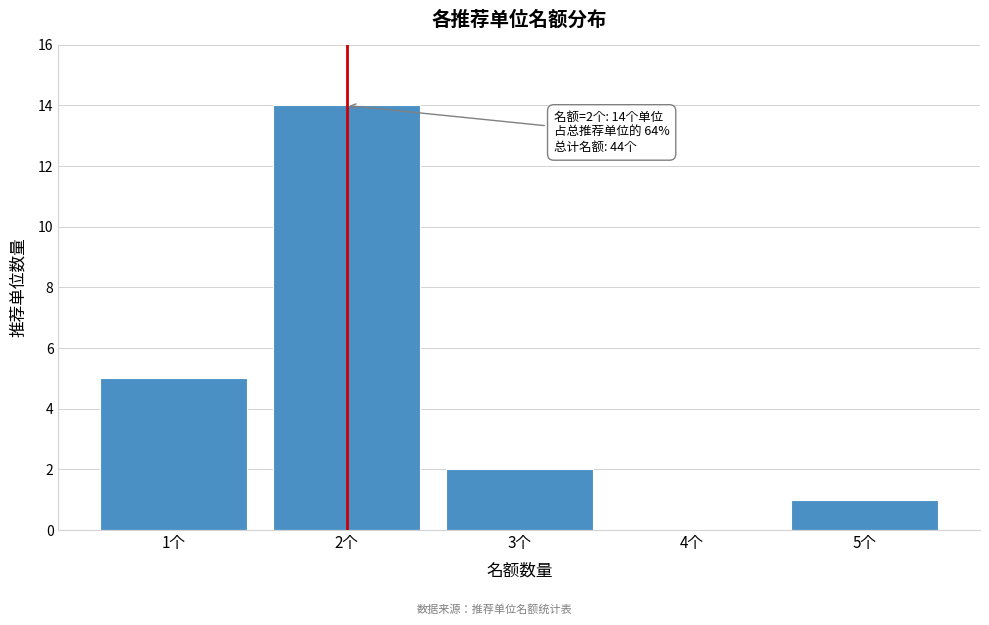

Reading left to right, list all the values displayed in this chart.

1个=5	2个=14	3个=2	4个=0	5个=1